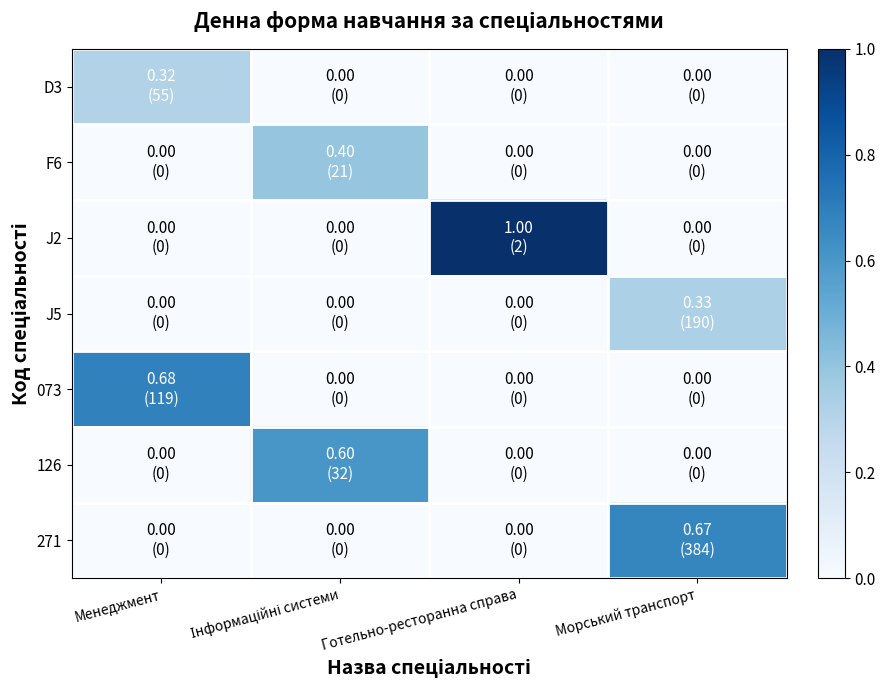

What is the total value across all series at Інформаційні системи?

1.0